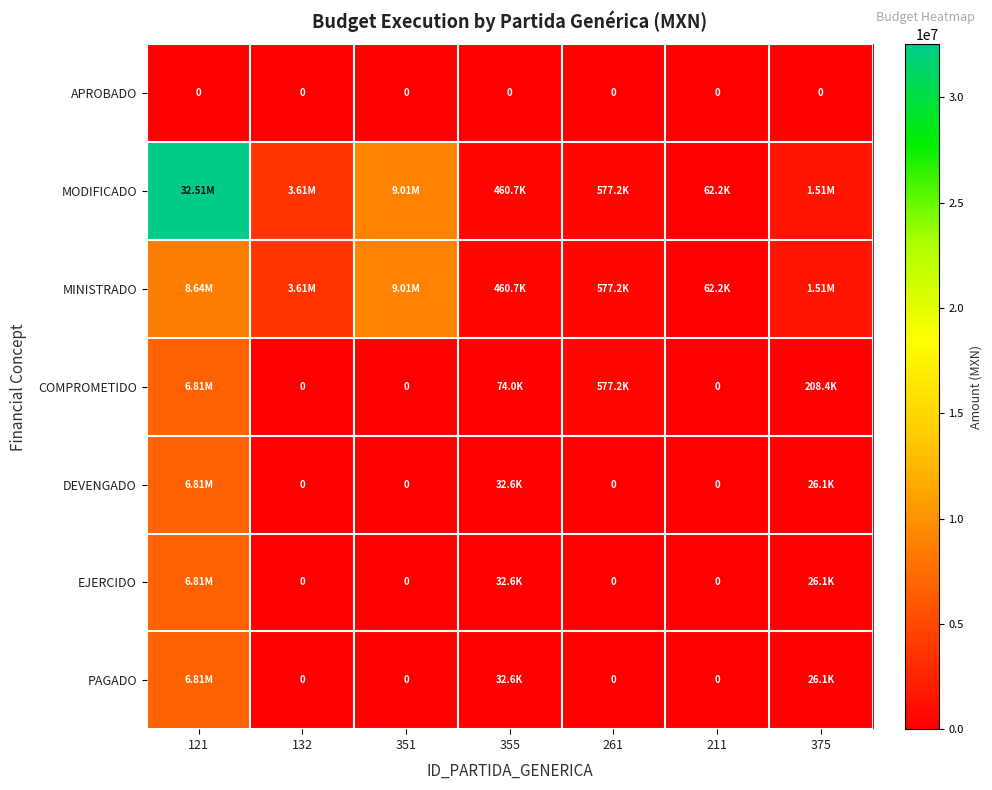

How many data points does each series have?

7